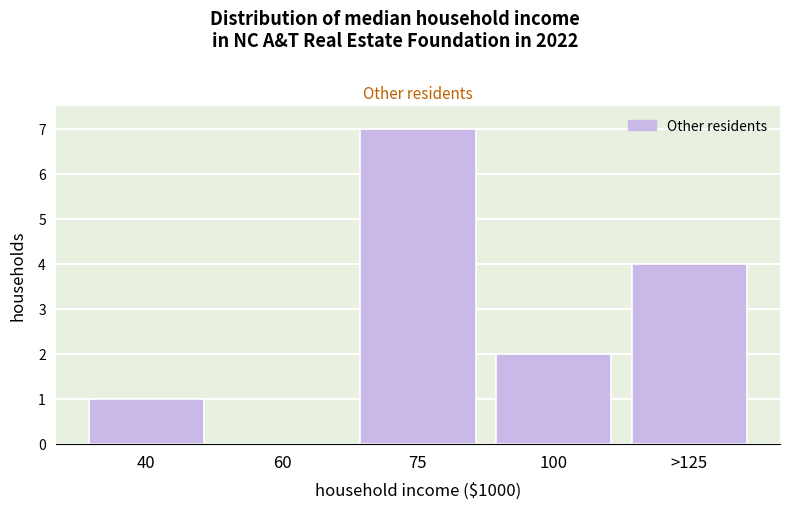

Reading left to right, extract all data points from this chart.

40=1	60=0	75=7	100=2	>125=4